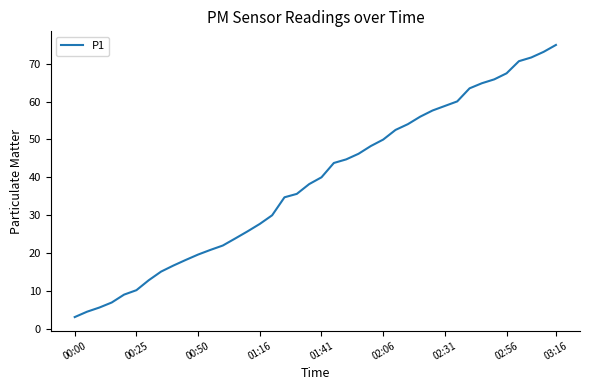

What is the greatest value displayed?

74.9